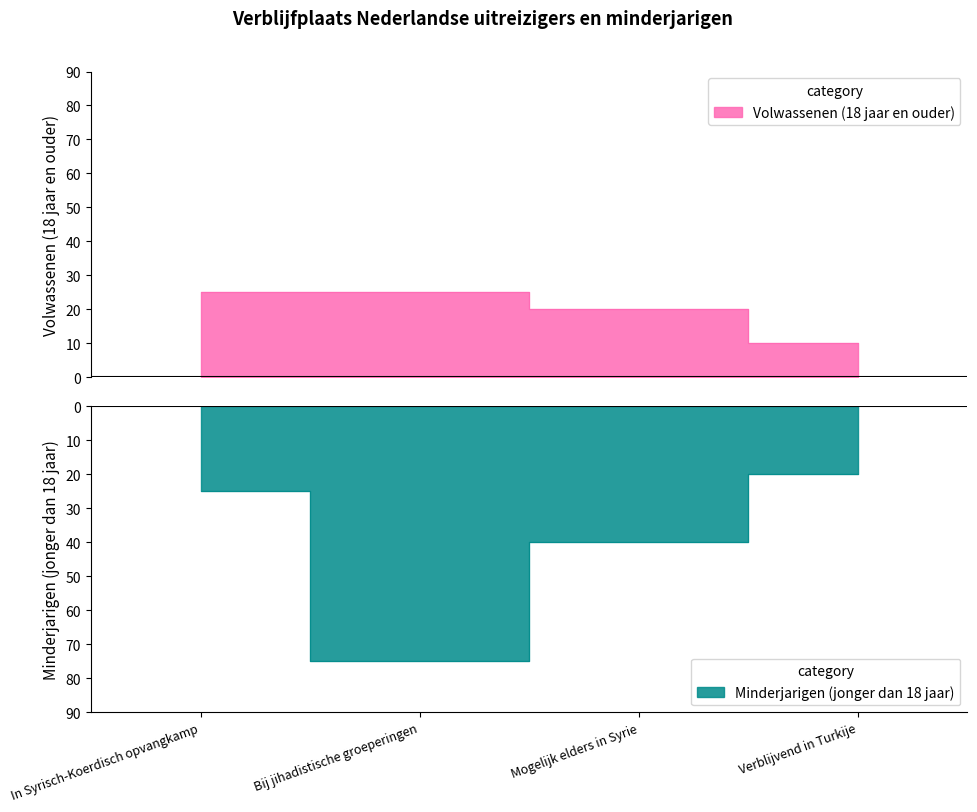

What is the smallest value displayed?

-75